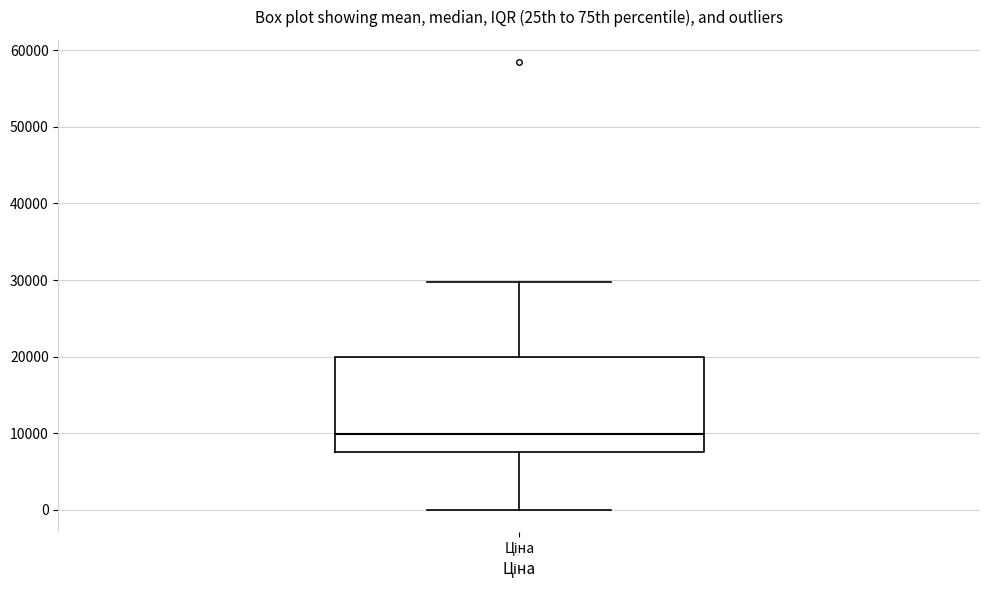

Where is the lower edge of the box for Ціна on the y-axis? The values are not printed on the chart, so give them approximately, as read against the axis.

8000